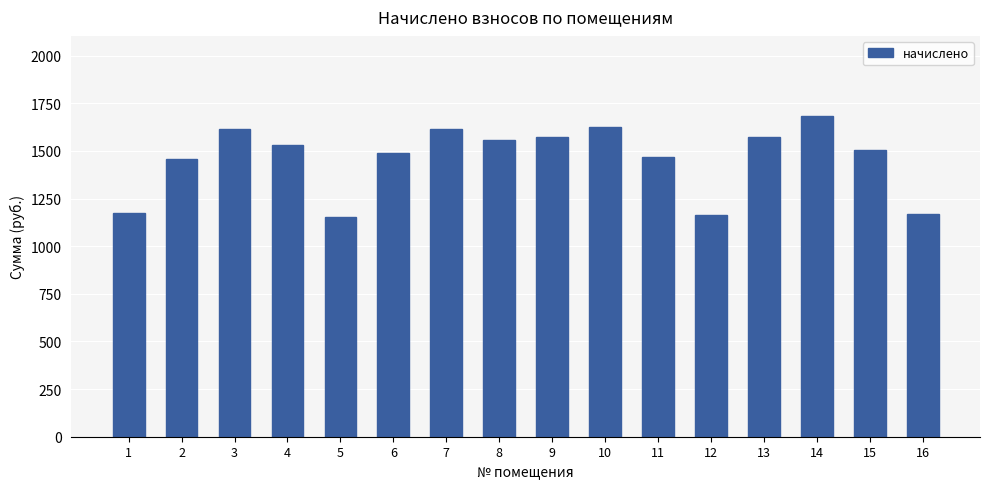

What is the difference between the maximum and minimum values?

527.9